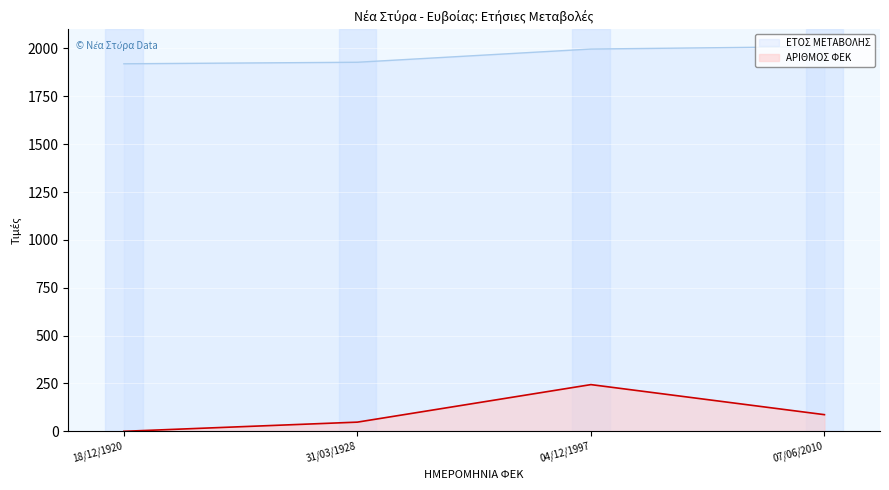

What is the sum of the ΕΤΟΣ ΜΕΤΑΒΟΛΗΣ values at 04/12/1997 and 18/12/1920?

3917